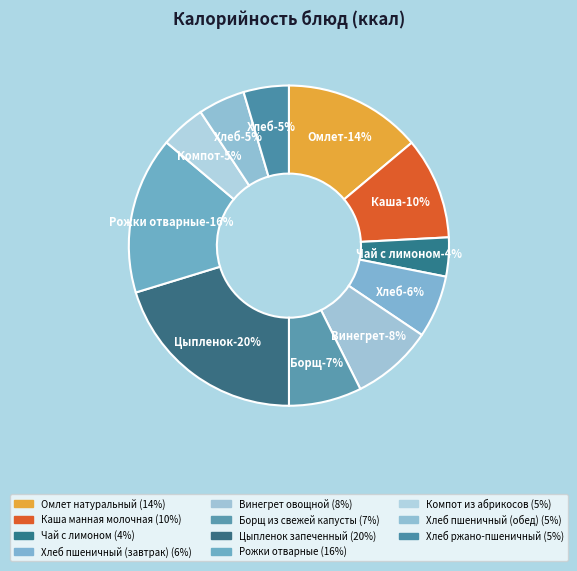

The Омлет натуральный slice represents 14% of the pie. True or false?

True